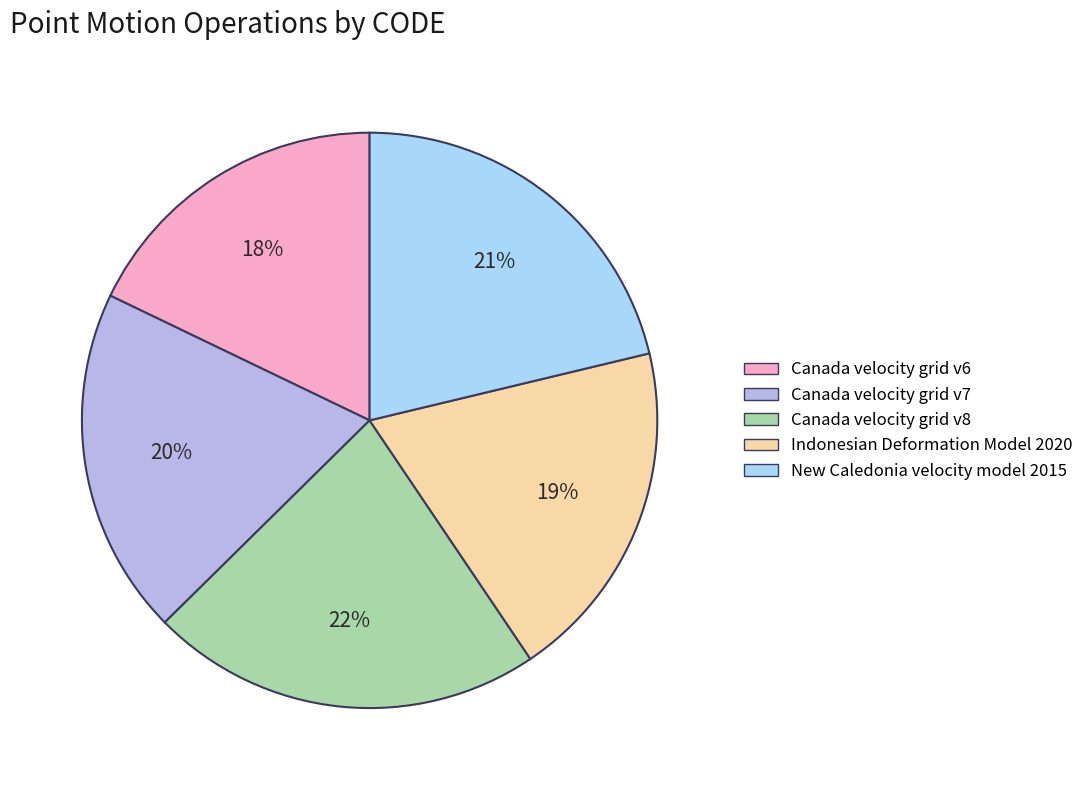

What is the smallest slice in the pie chart?

Canada velocity grid v6